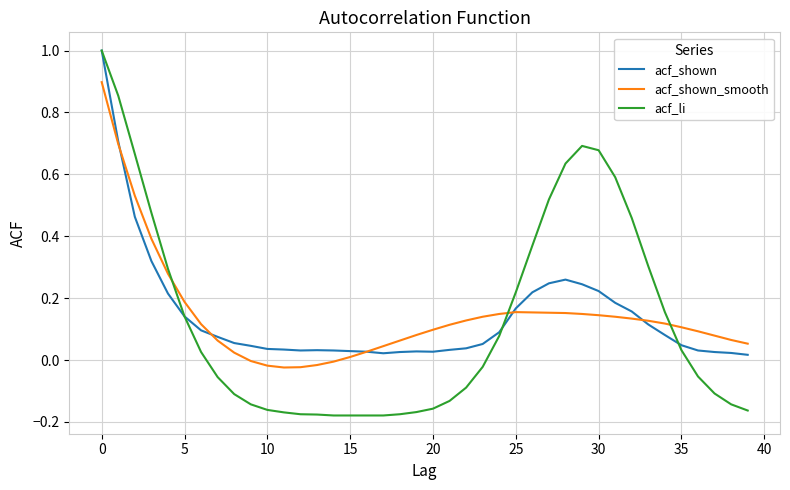

At how many categories does at least one series exceed 0?

40